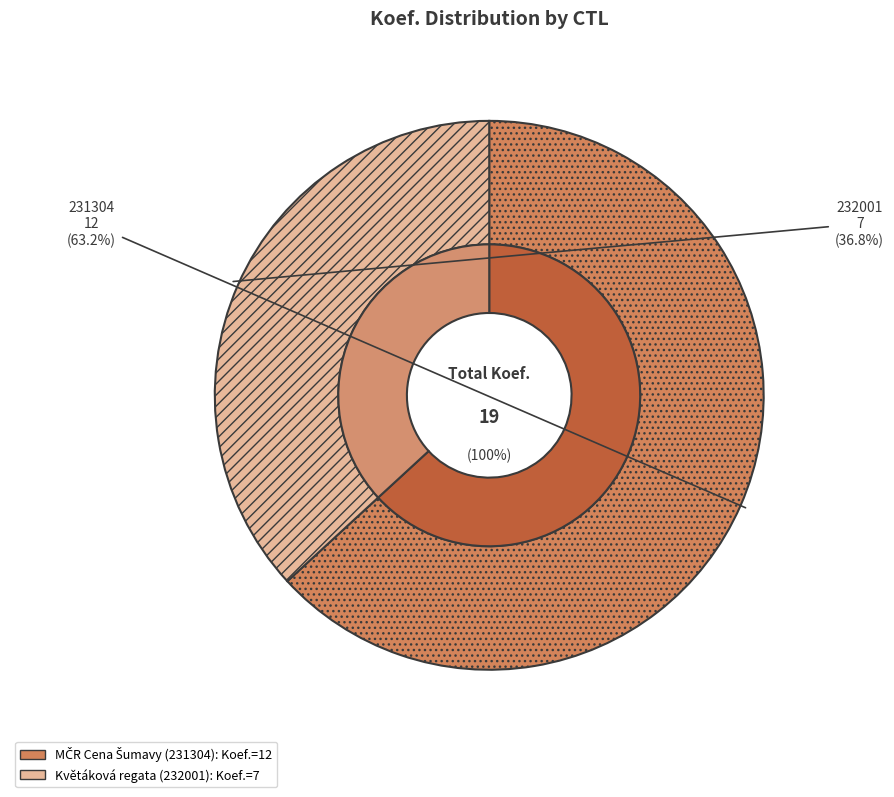

To the nearest percent, what portion does 231304 represent?

63%